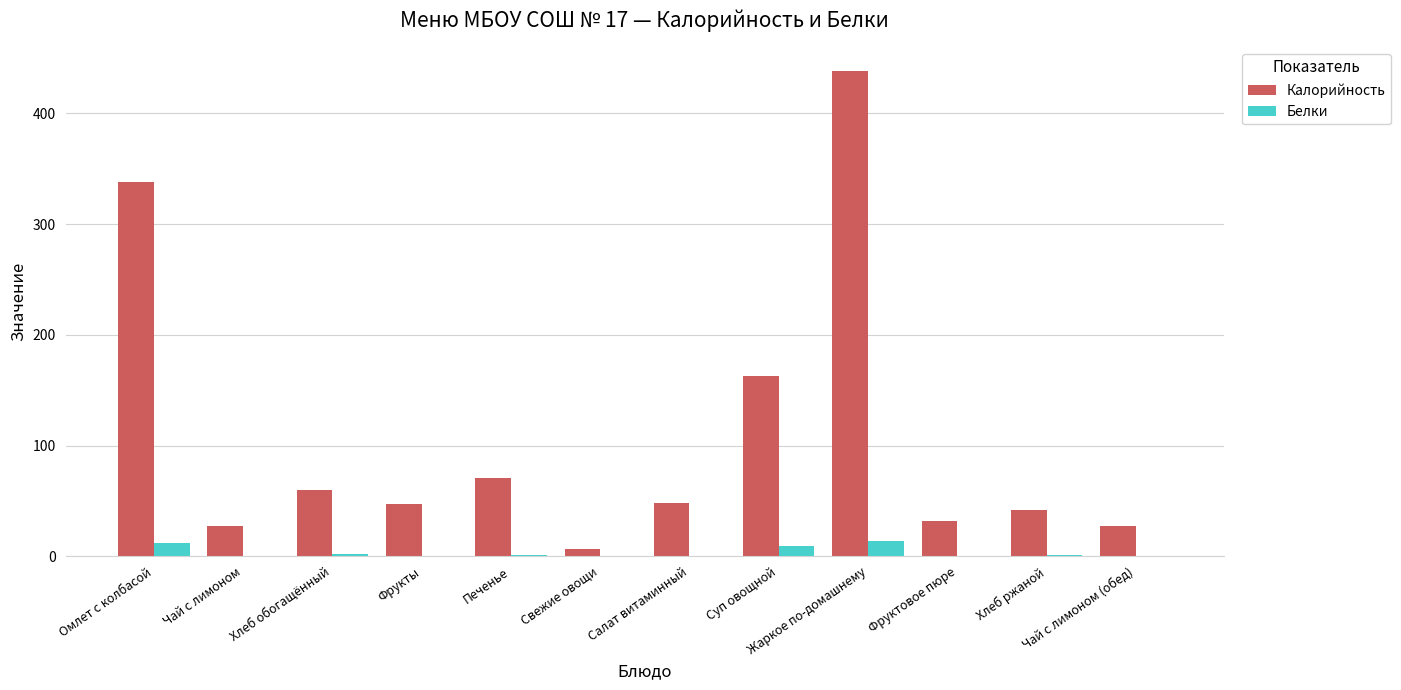

At which category is the sum across all series the highest?

Жаркое по-домашнему